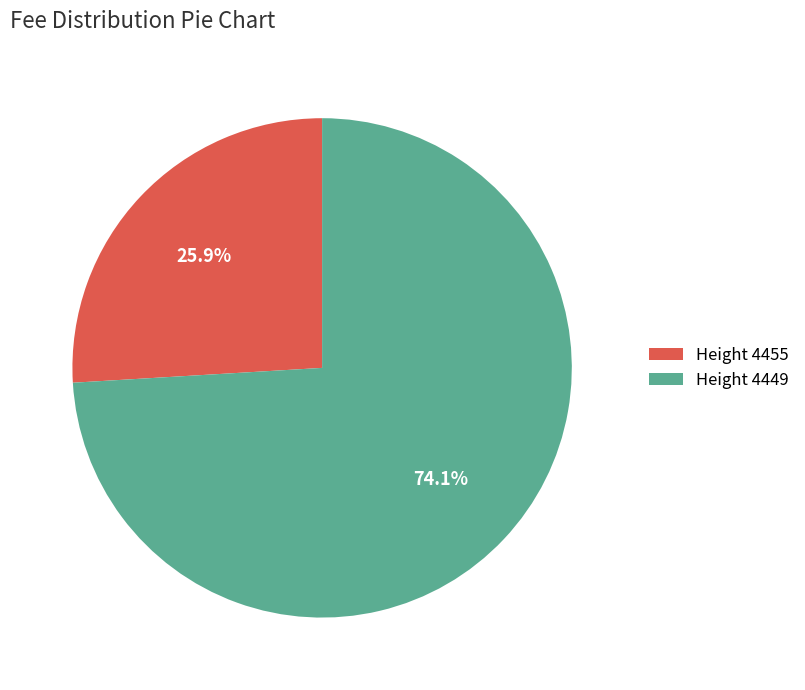

What percentage is NOT represented by Height 4449?

25.9%